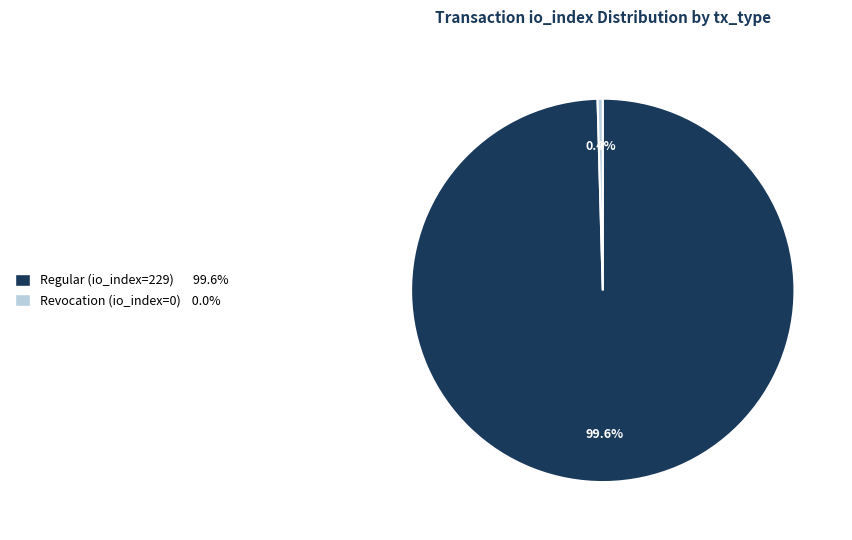

To the nearest percent, what is the combined percentage of Revocation (io_index=0) and Regular (io_index=229)?

100%